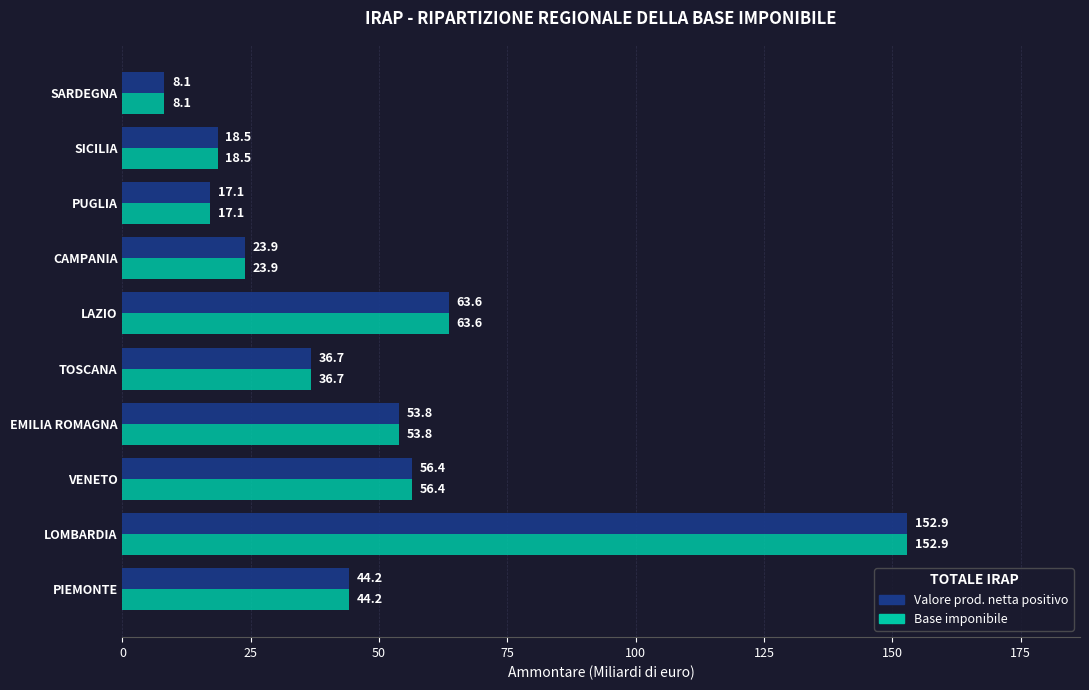

What is the total value across all series at CAMPANIA?

47.8